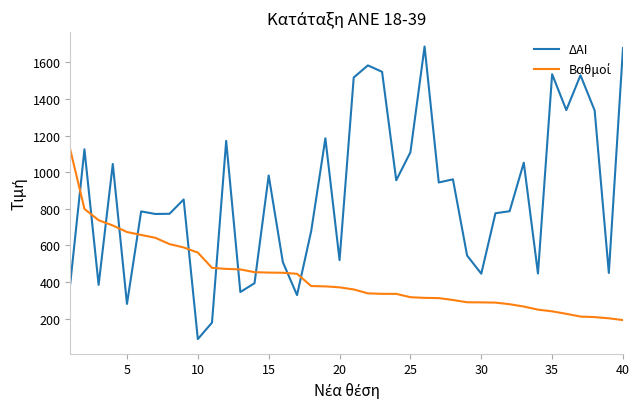

What is the smallest value displayed?

89.0